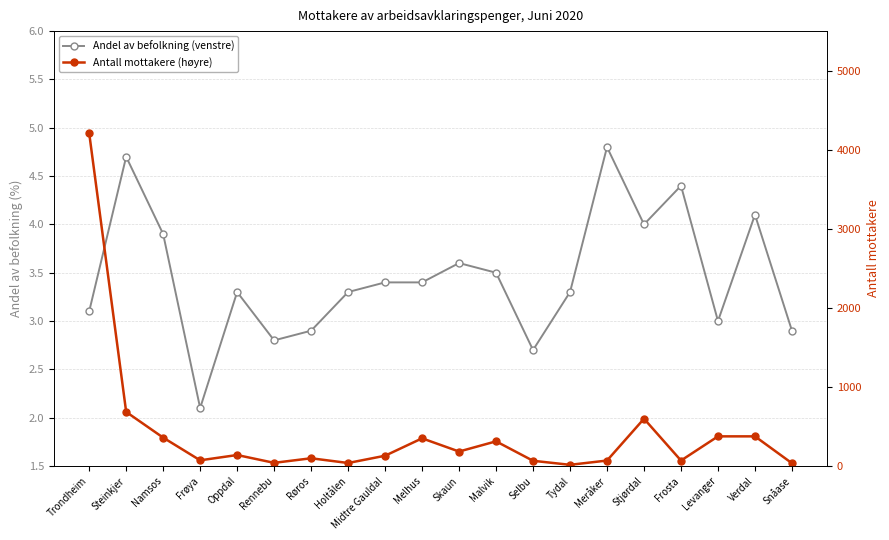

True or false: Antall mottakere (høyre) and Andel av befolkning (venstre) cross at least once.

False